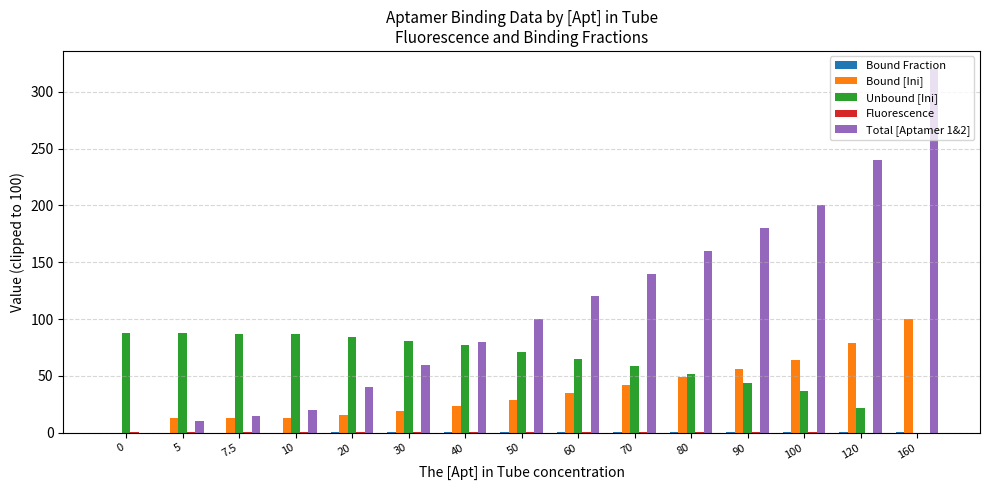

Is the value of Unbound [Ini] at 90 greater than the value of Total [Aptamer 1&2] at 0?

Yes